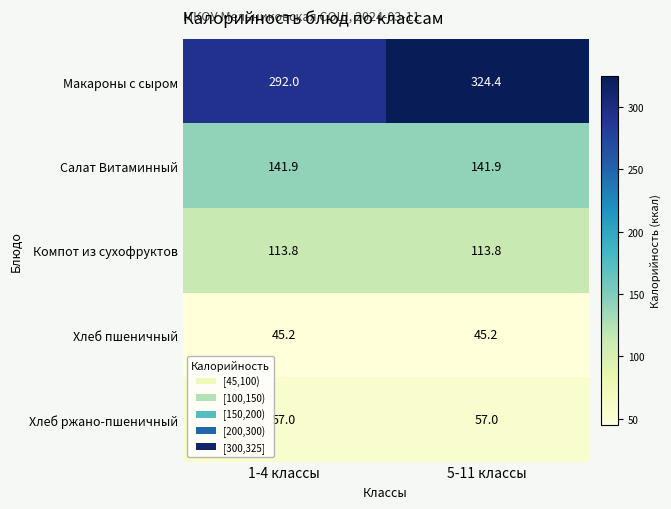

What is the maximum value shown in the chart?

324.4